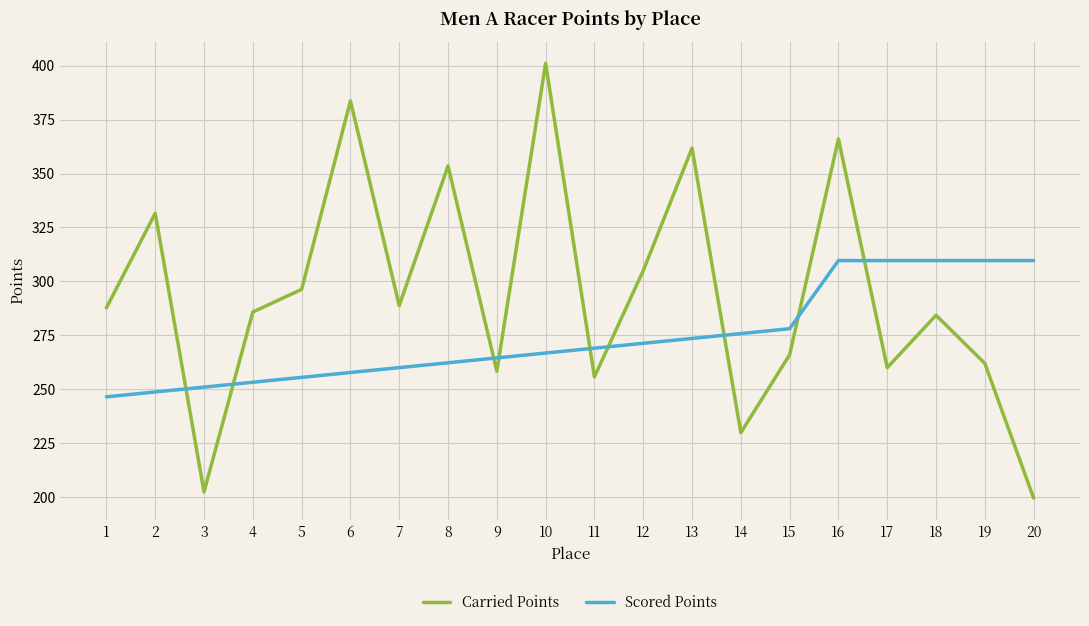

Rank the series at 18 from highest to lowest value.

Scored Points, Carried Points